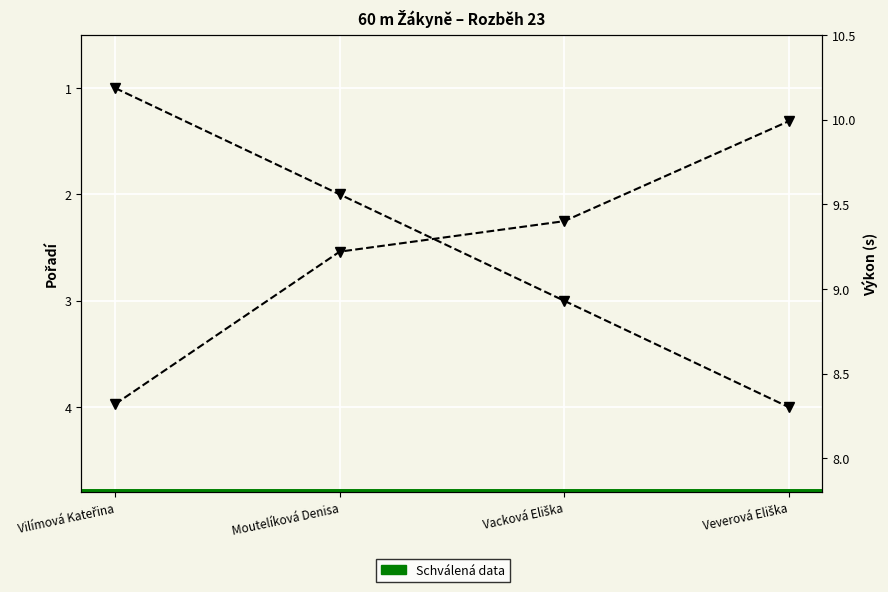

At how many categories does at least one series exceed 4?

4